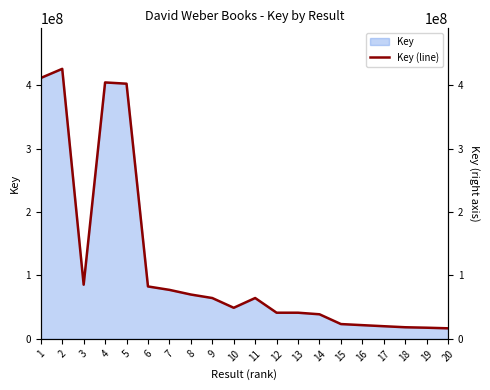

What is the maximum value shown in the chart?

425600863